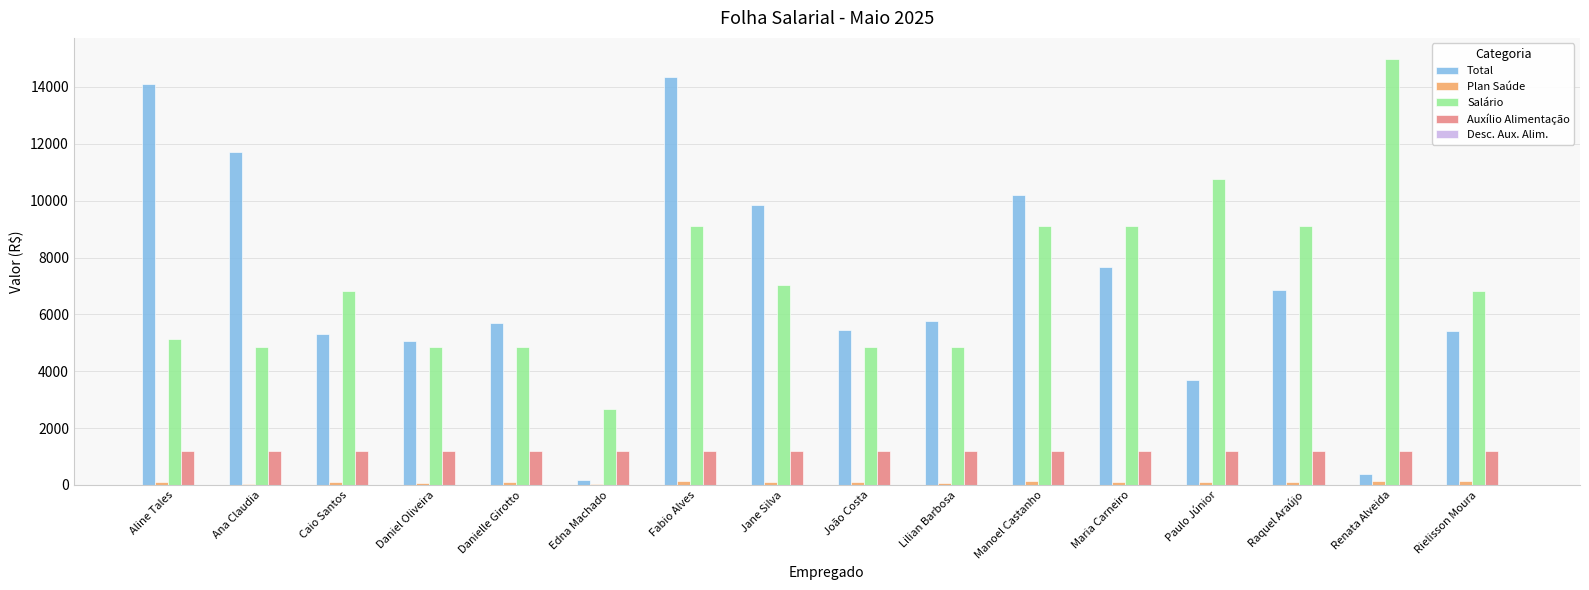

What is the approximate value of Total at Aline Tales?

14106.1